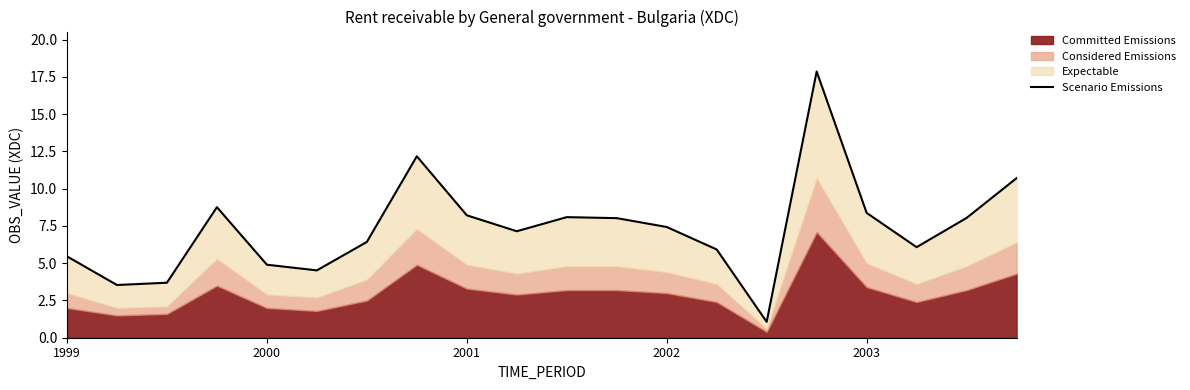

Reading left to right, extract all data points from this chart.

5.5	3.5	3.7	8.8	4.9	4.5	6.4	12.2	8.2	7.1	8.1	8.0	7.4	5.9	1.1	17.9	8.4	6.1	8.0	10.7